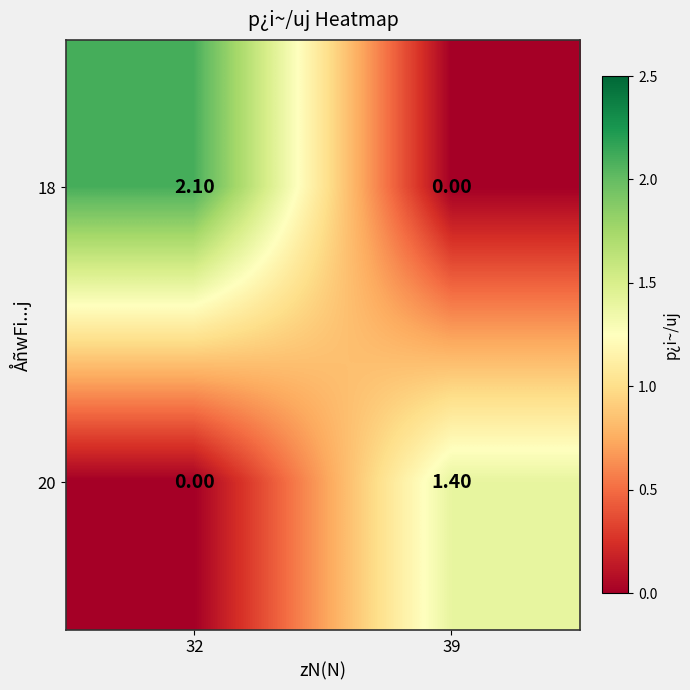

Which series has the largest total across all categories?

18